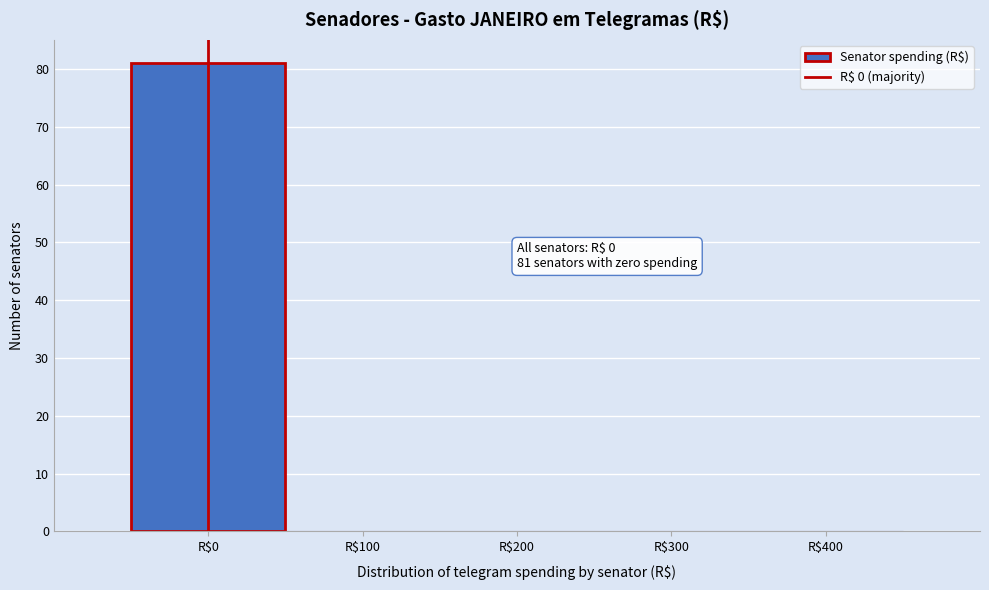

The value at R$0 is 106. True or false?

False